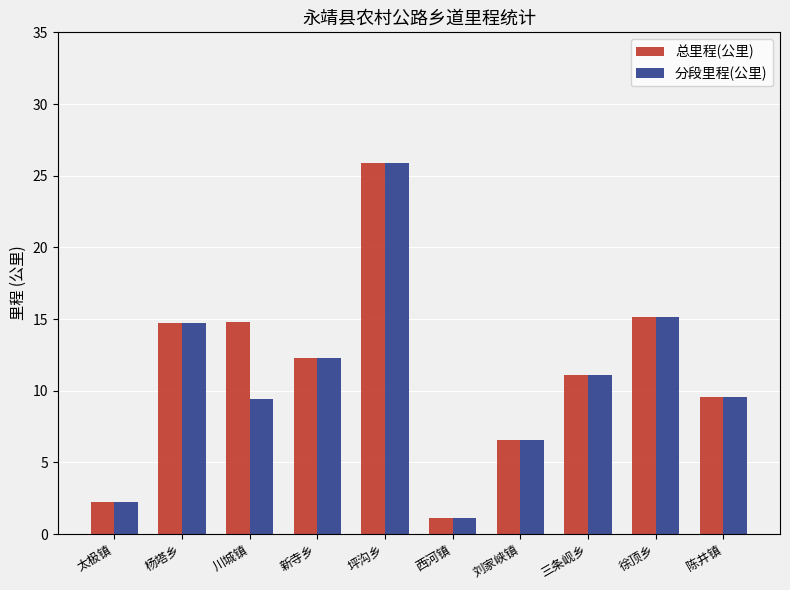

Where does the 分段里程(公里) series first go above 11?

杨塔乡